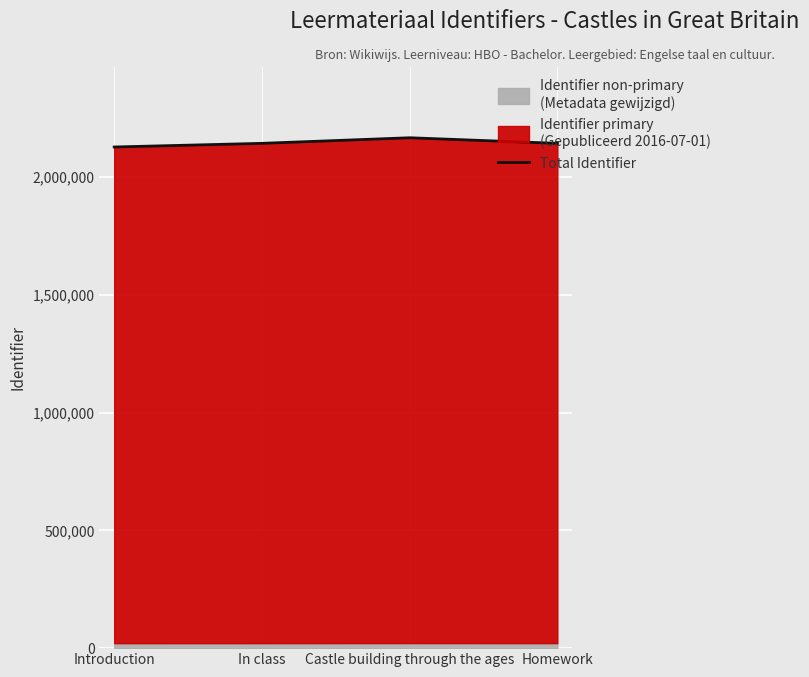

How many interior local peaks (higher than both neighbors) does the data have?

1